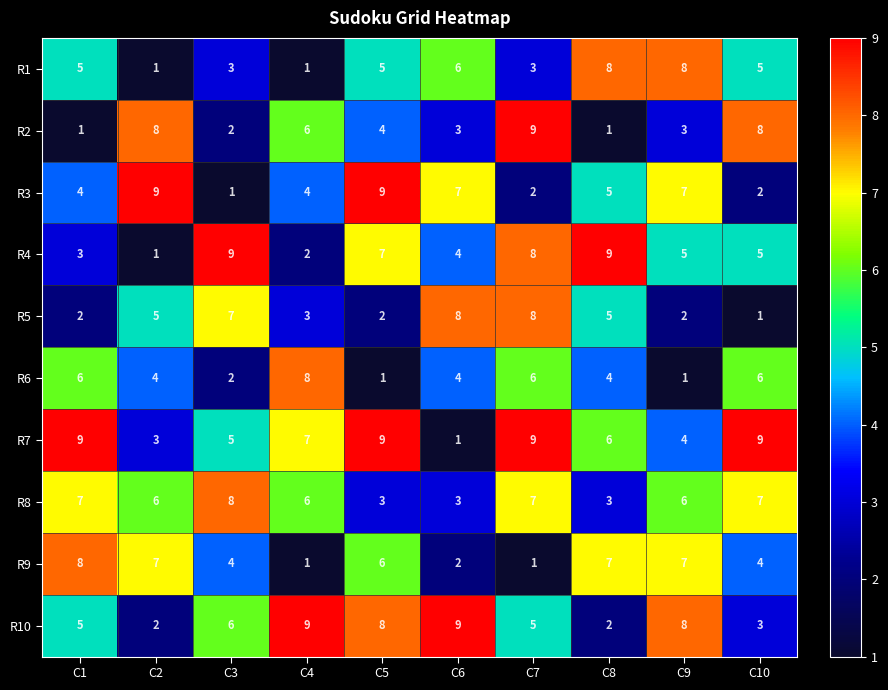

What is the maximum value for R1?

8